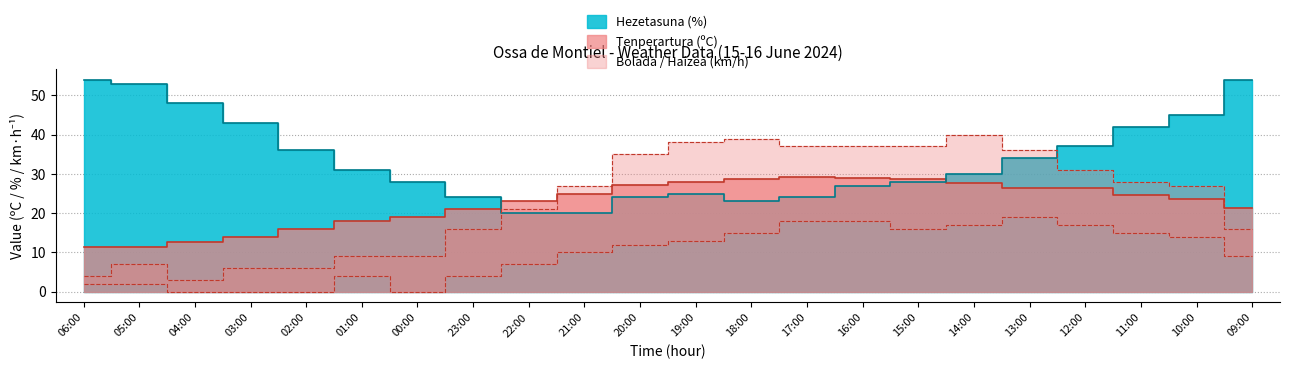

Count the number of categories in the chart.

22